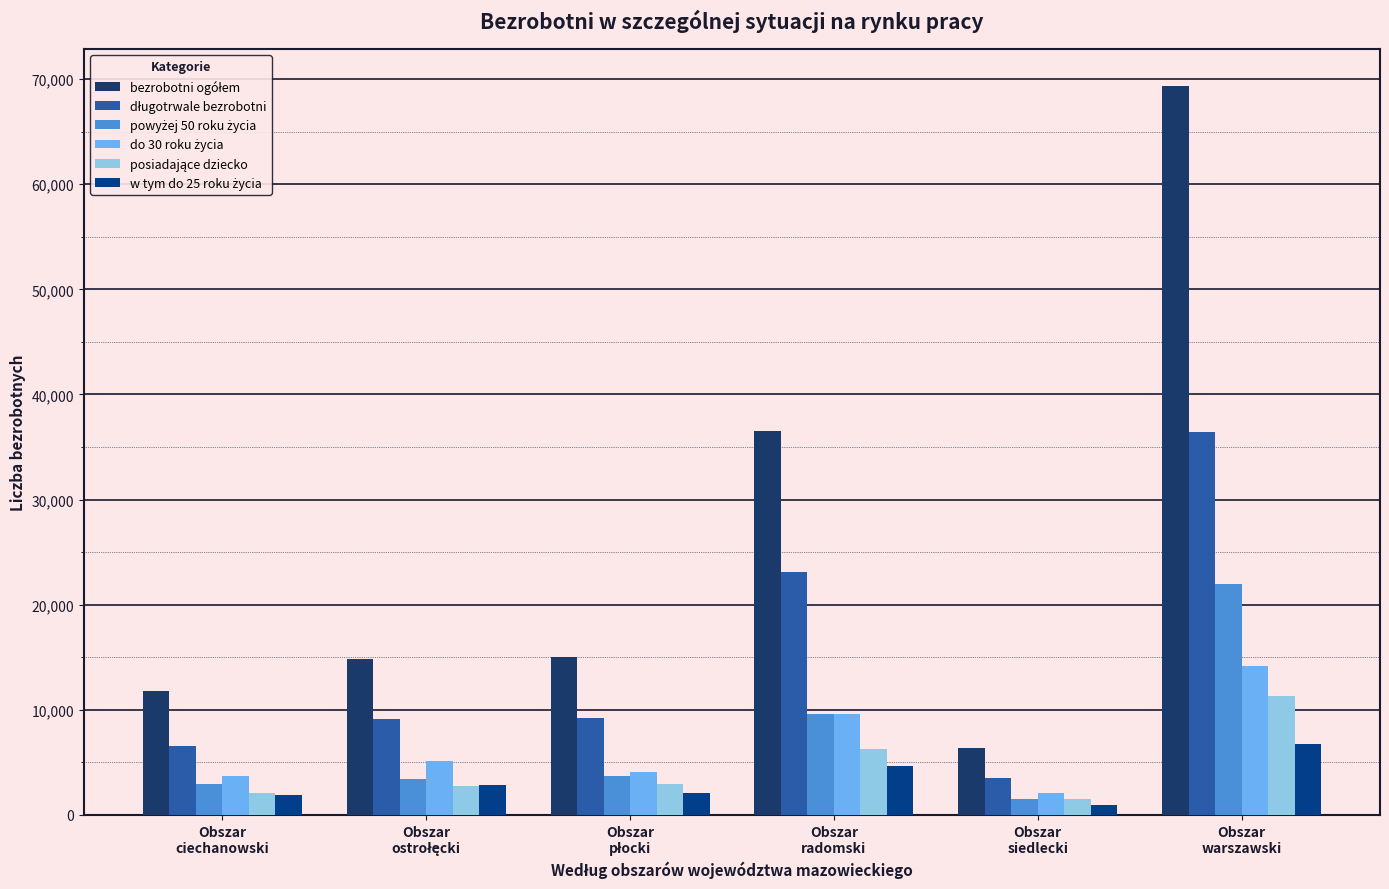

How many bars are there in each group?

6